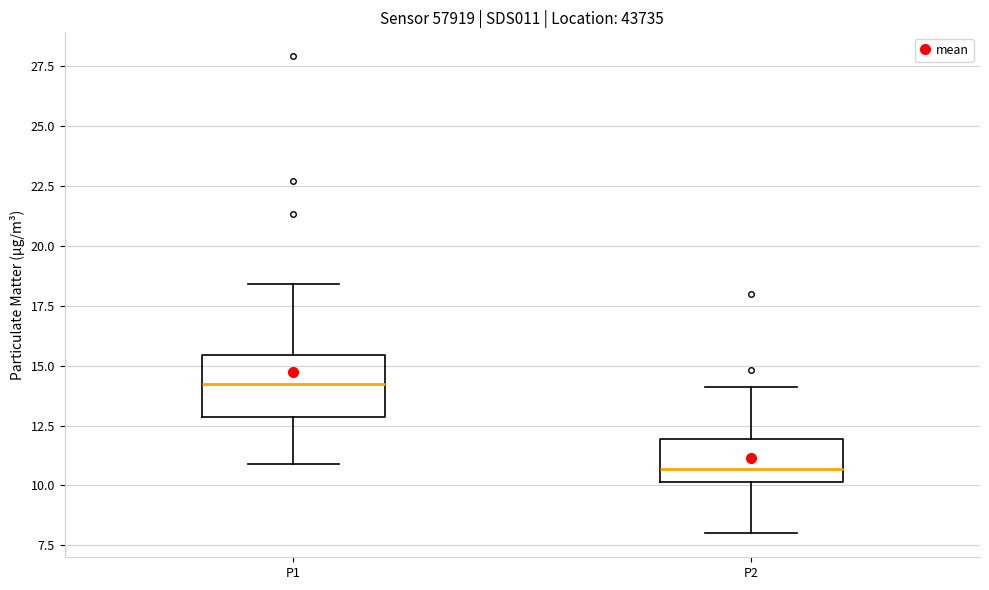

Reading left to right, transcribe this box plot: for each box, give where its median line is, the range the box spans, and where its two whiskers end, as read against the y-axis. The values are not printed on the chart, so give them approximately, as read against the axis.

P1: median 14.5, box 13.0 to 15.5, whiskers 11.0 to 18.5
P2: median 10.5, box 10.0 to 12.0, whiskers 8.0 to 14.0